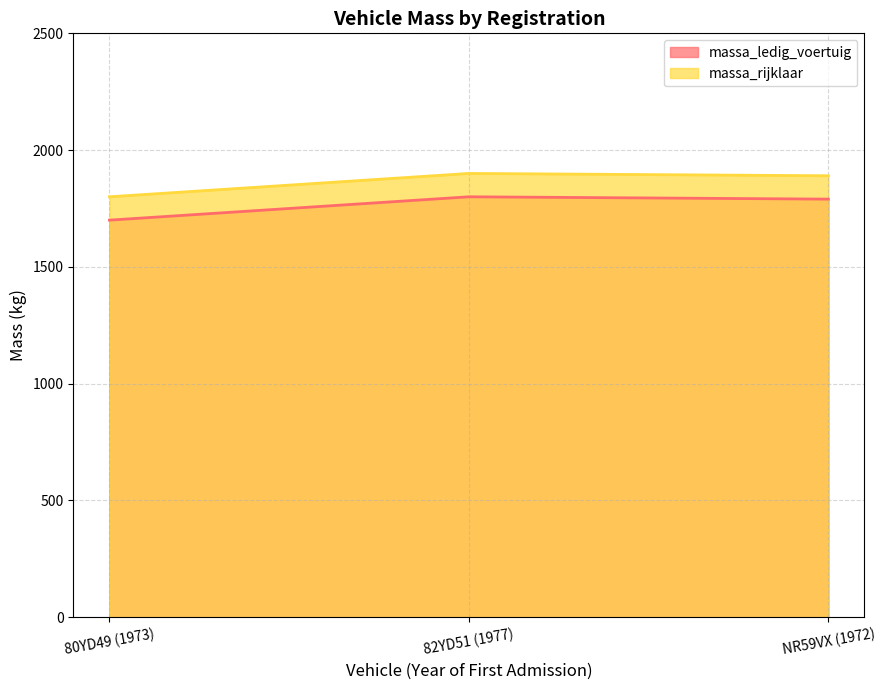

What is the value of the massa_ledig_voertuig point at the 1st from the left?

1700